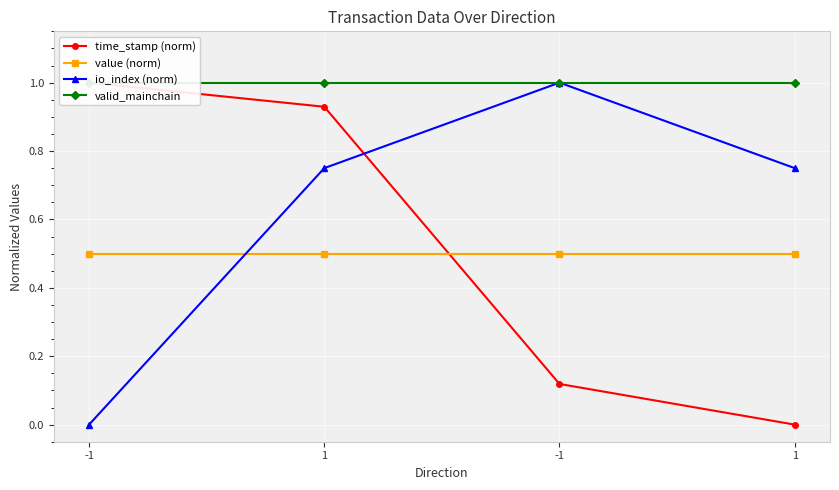

True or false: value (norm) and time_stamp (norm) intersect in this chart.

True